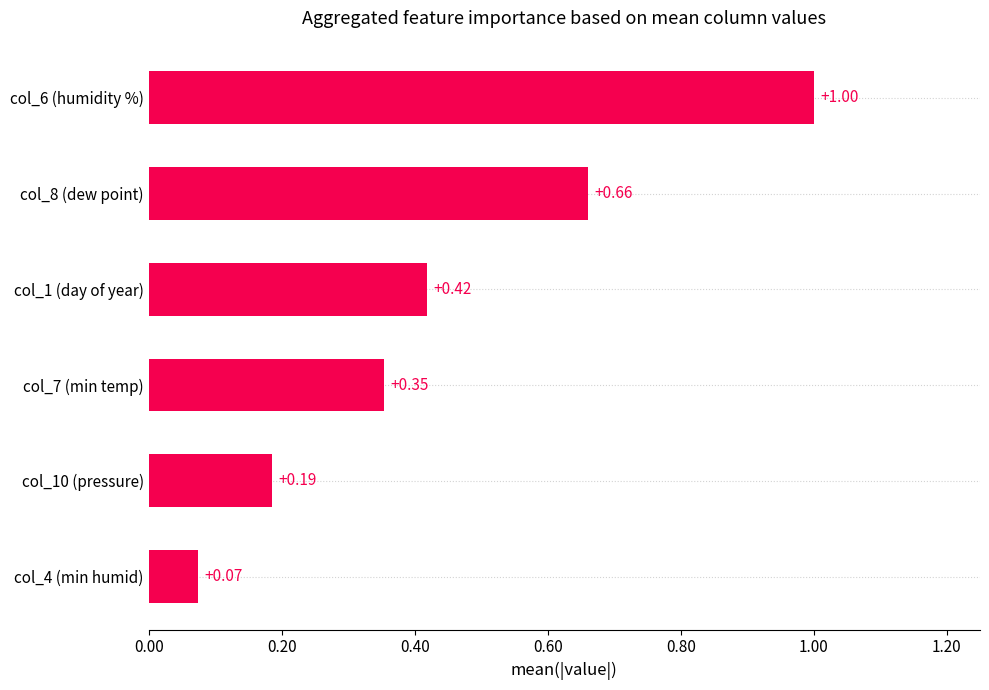

What is the difference between the values at col_1 (day of year) and col_6 (humidity %)?

0.6